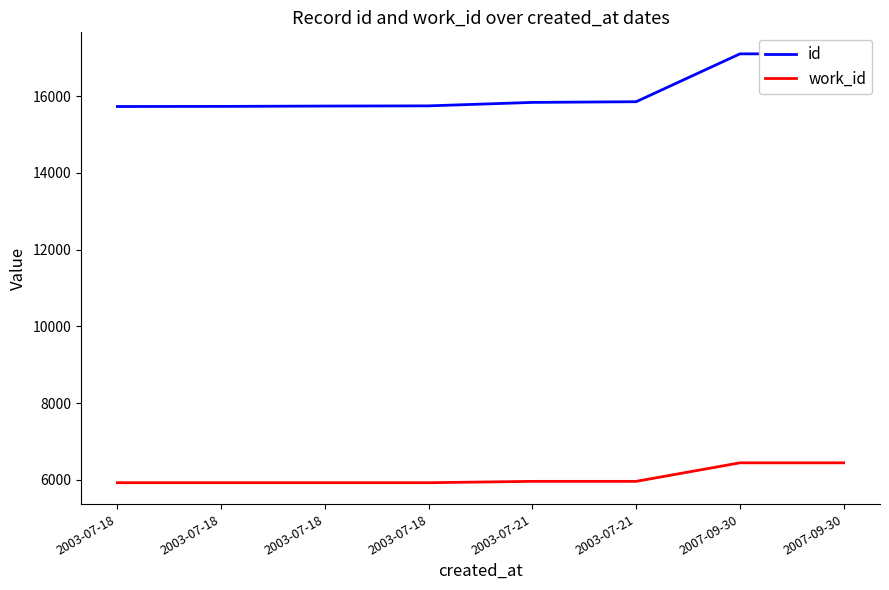

Which series has the largest range (max minus min)?

id